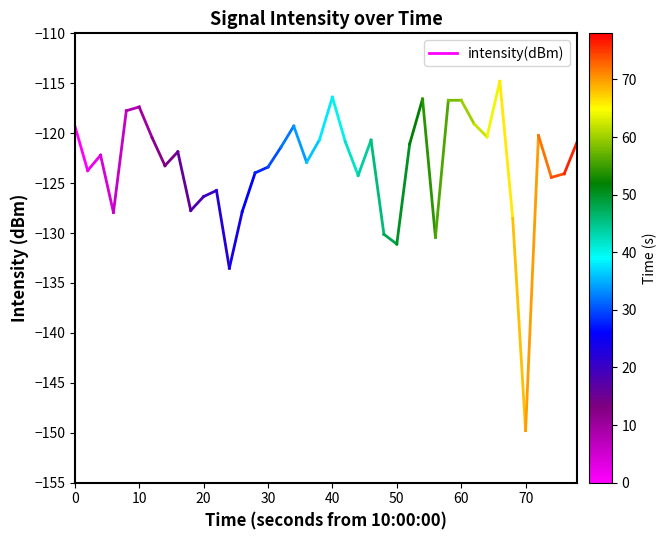

What is the average value?

-121.5